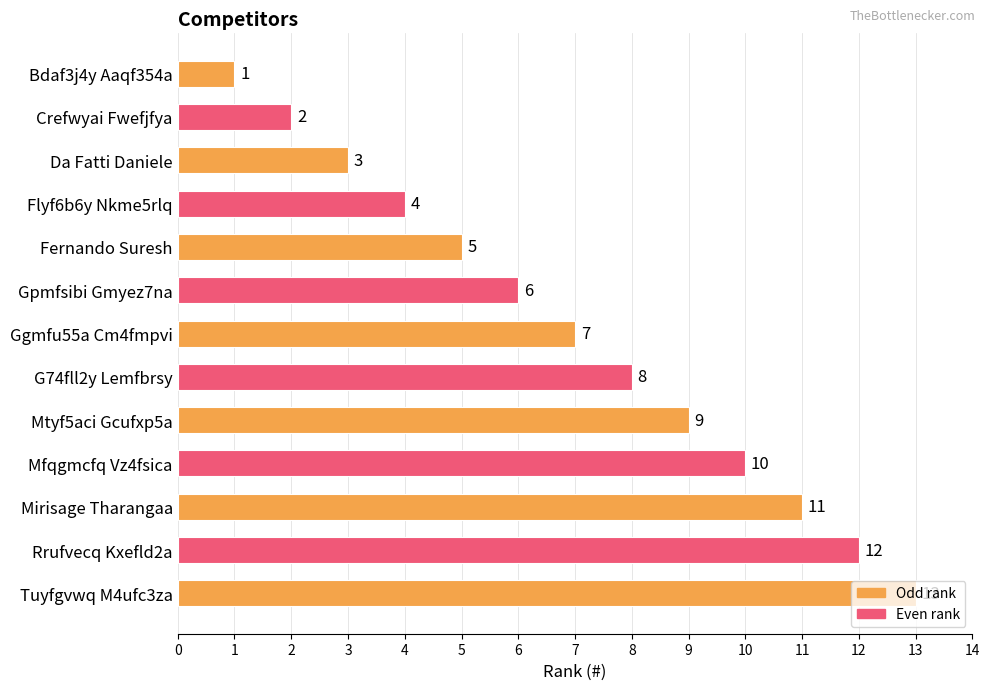

At which label is the value closest to 7?

Ggmfu55a Cm4fmpvi